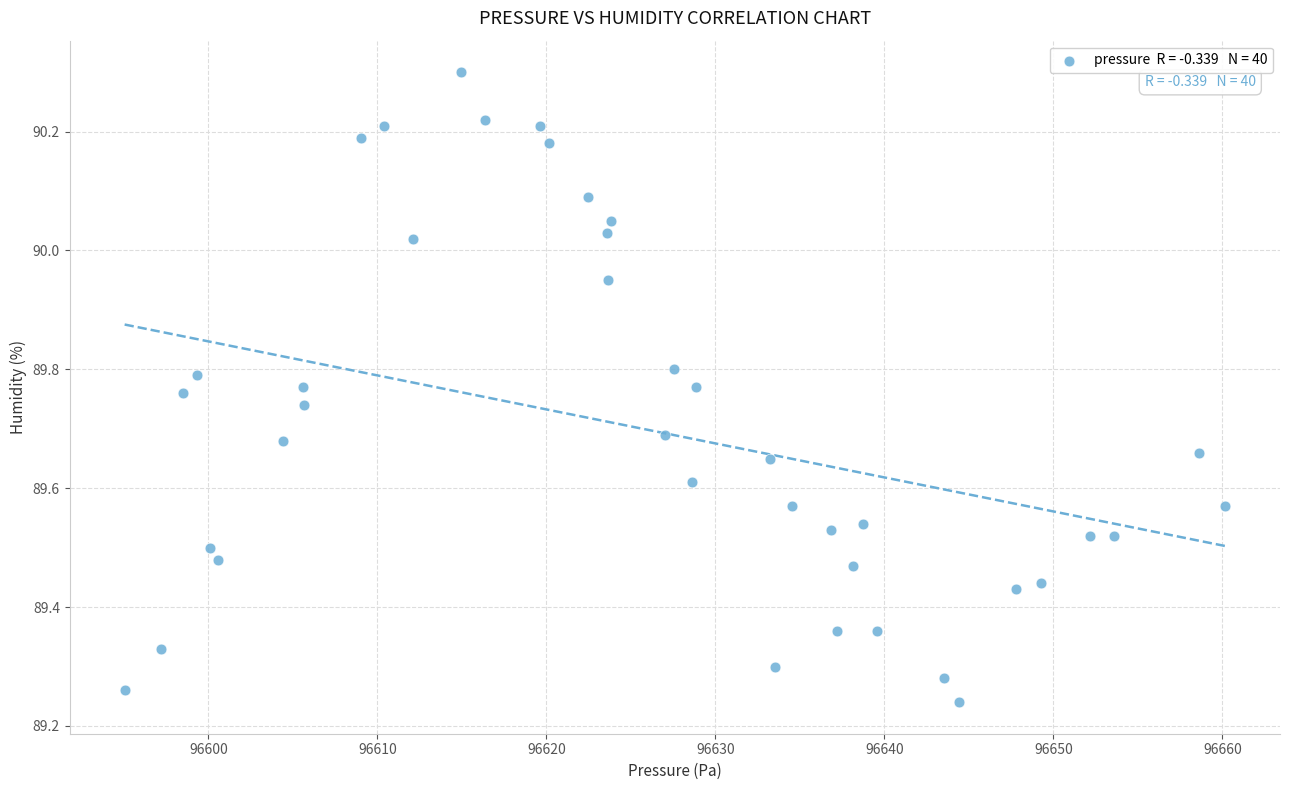

What is the range of Y values (max minus min)?

1.1